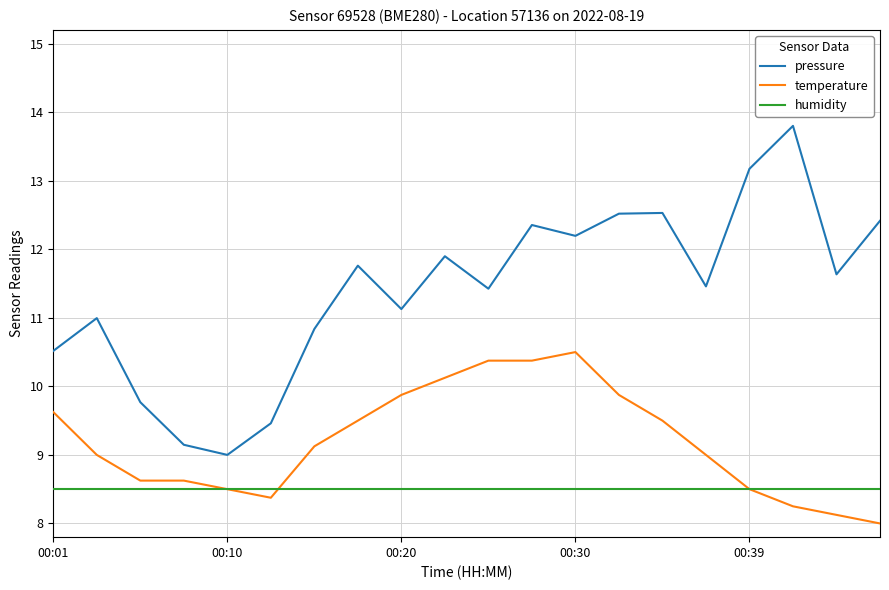

Which series has the largest total across all categories?

pressure